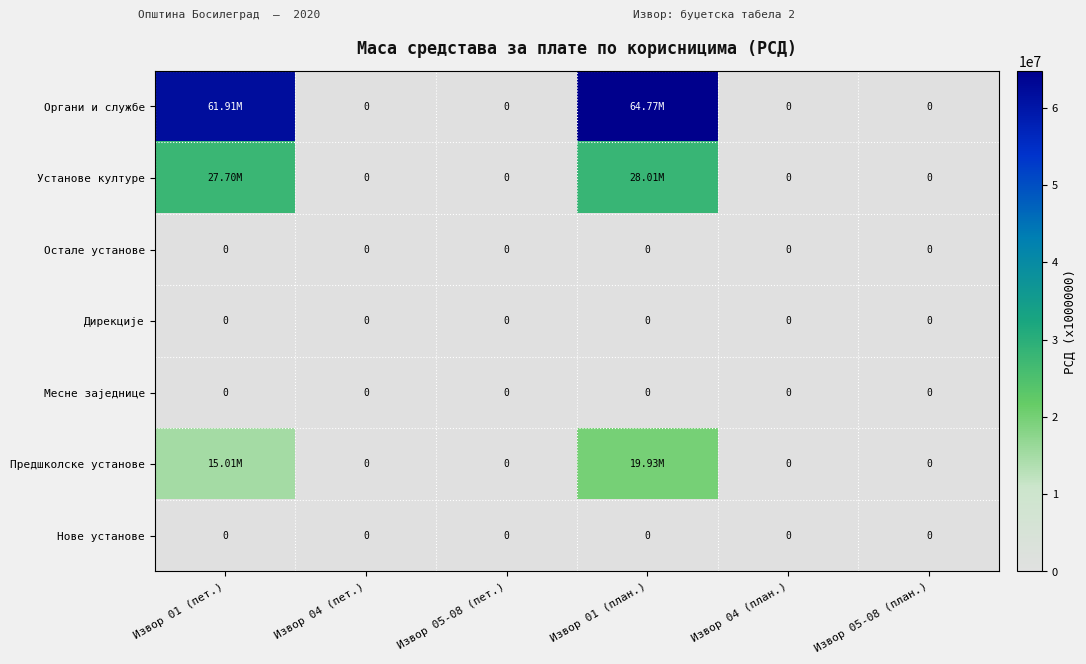

What is the difference between the Органи и службе values at Извор 01 (план.) and Извор 04 (план.)?

64769095